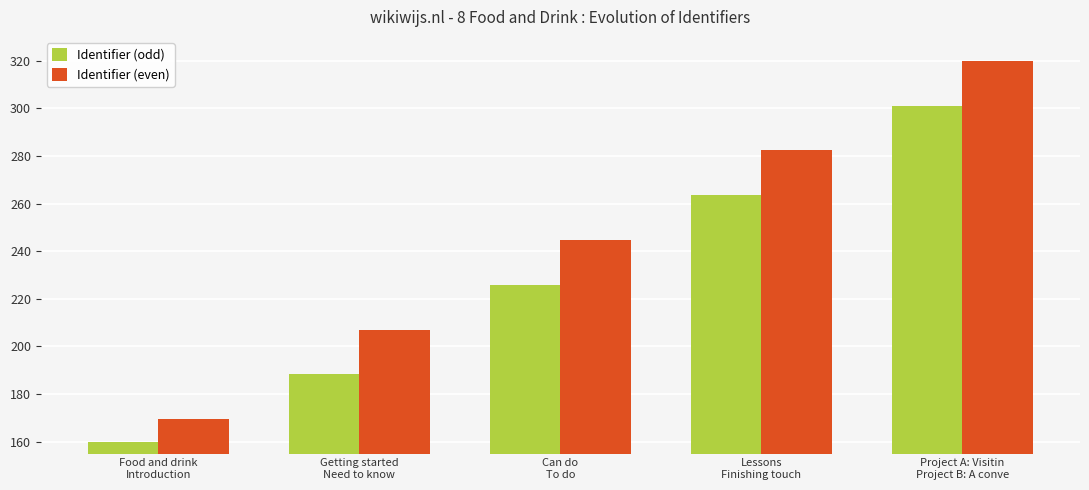

At how many categories does at least one series exceed 229?

3